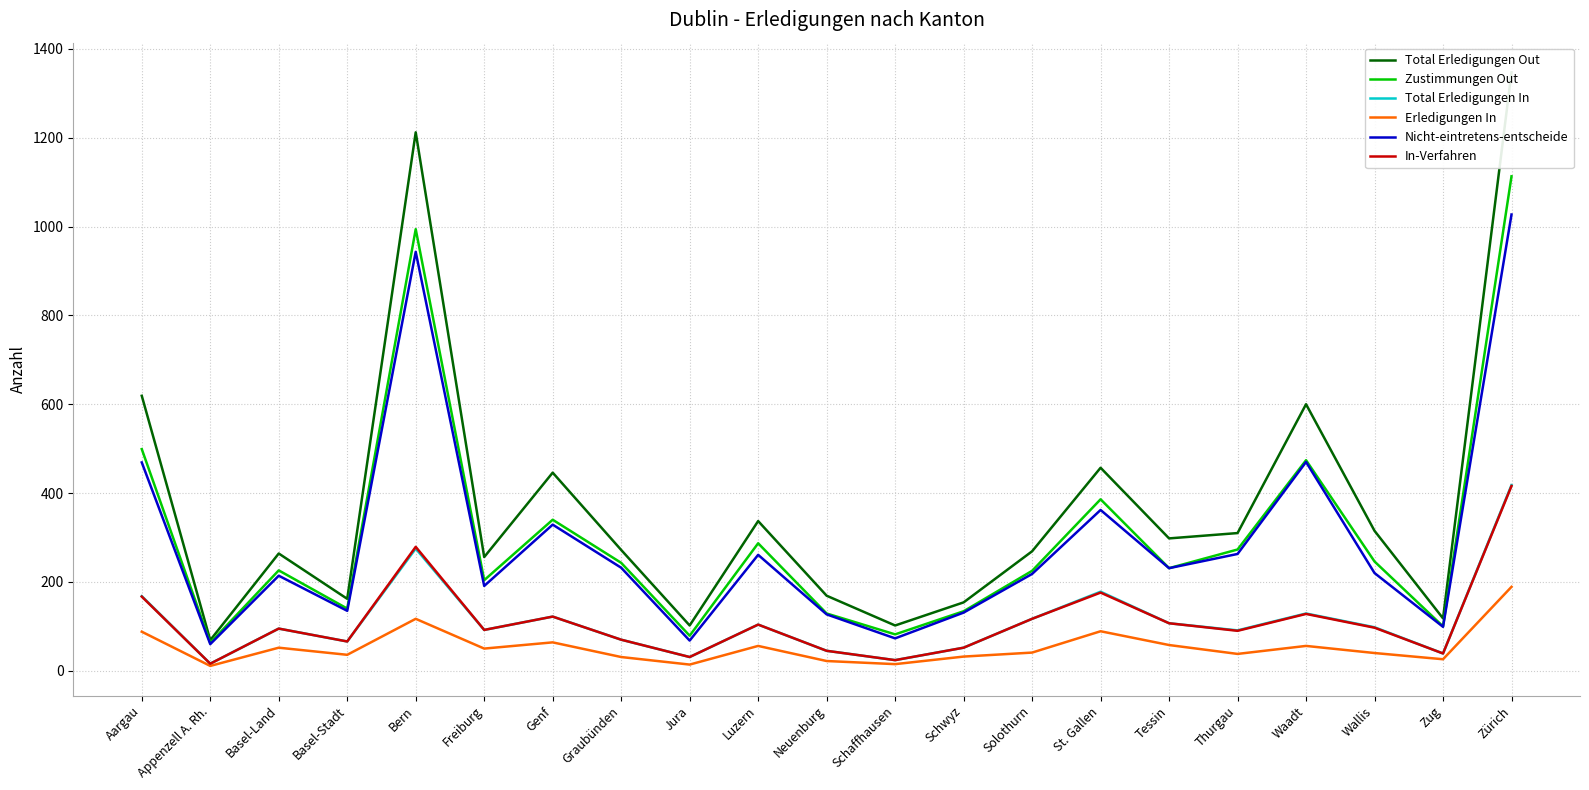

What position from the left is Freiburg?

6